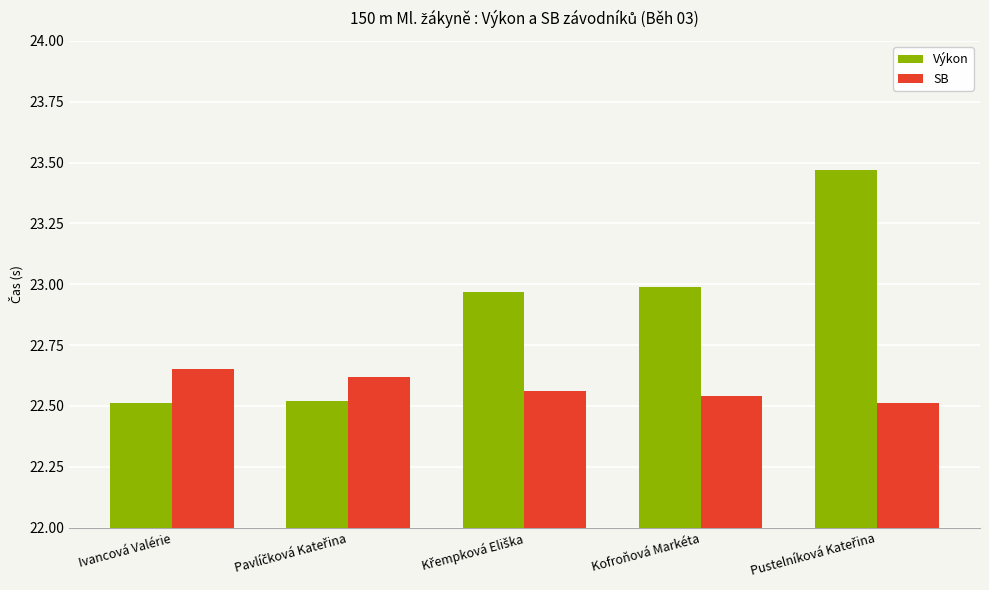

True or false: SB has a value of 22.5 at Kofroňová Markéta.

True